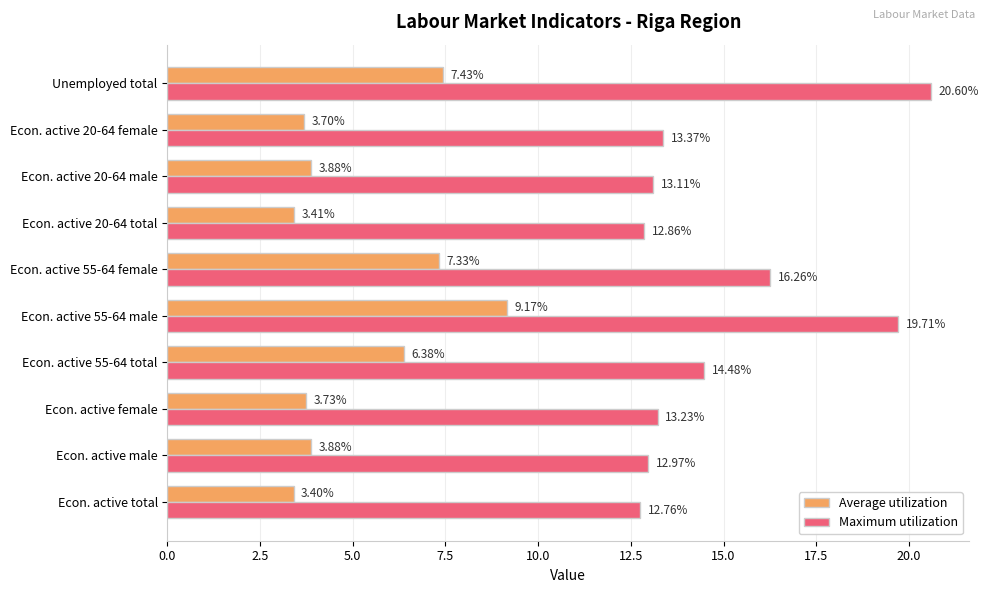

What is the difference between the Average utilization values at Econ. active female and Econ. active 55-64 female?

3.6